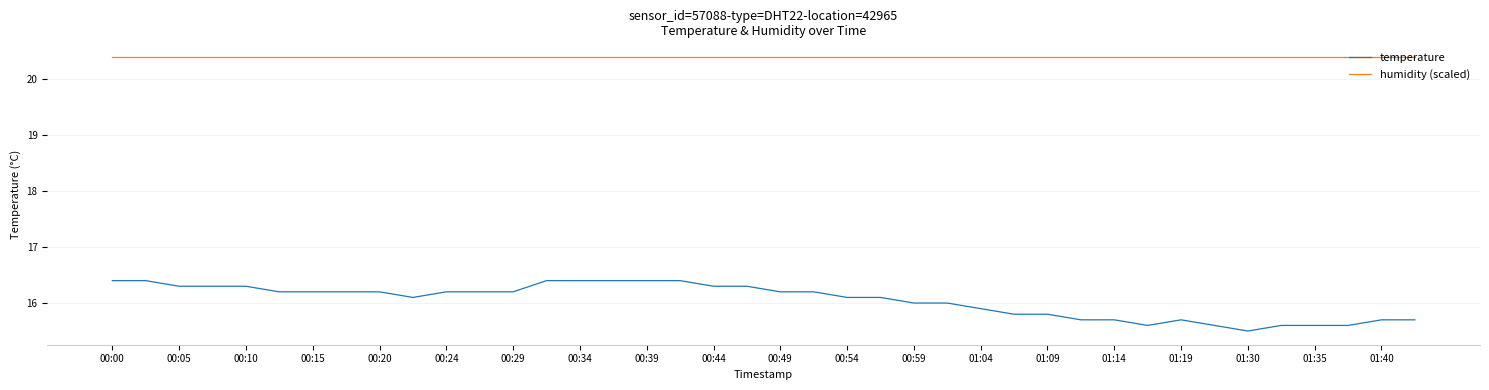

Which series has the largest range (max minus min)?

temperature